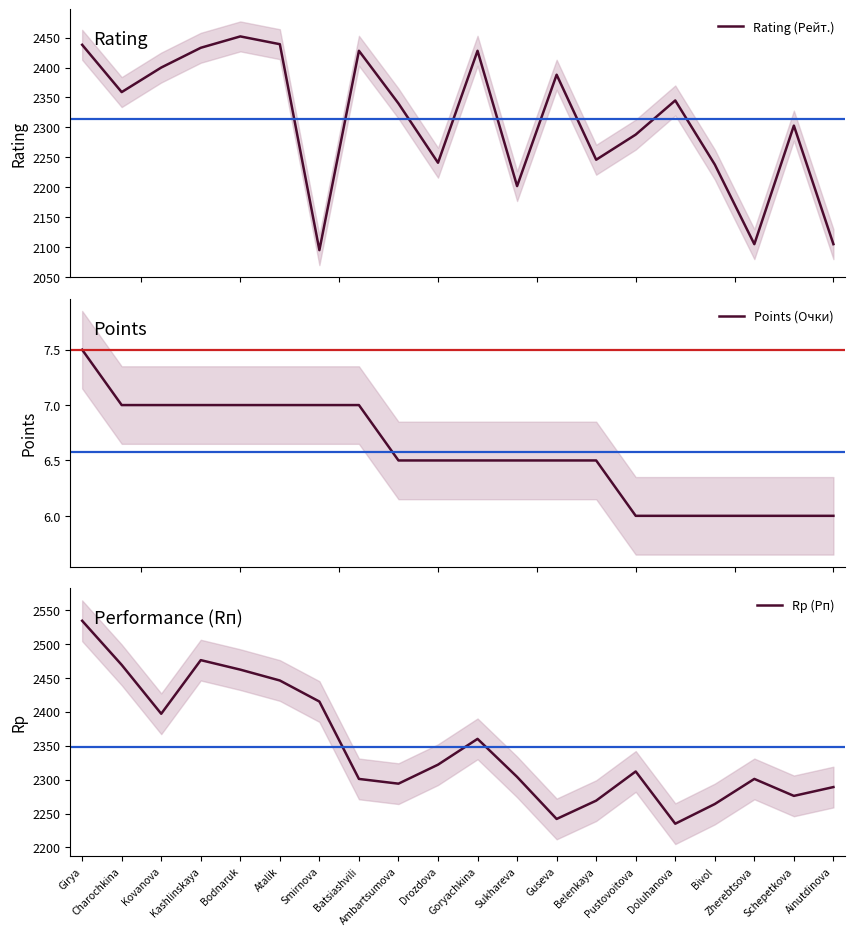

Which category has the lowest value in the Rating (Рейт.) series?

Smirnova